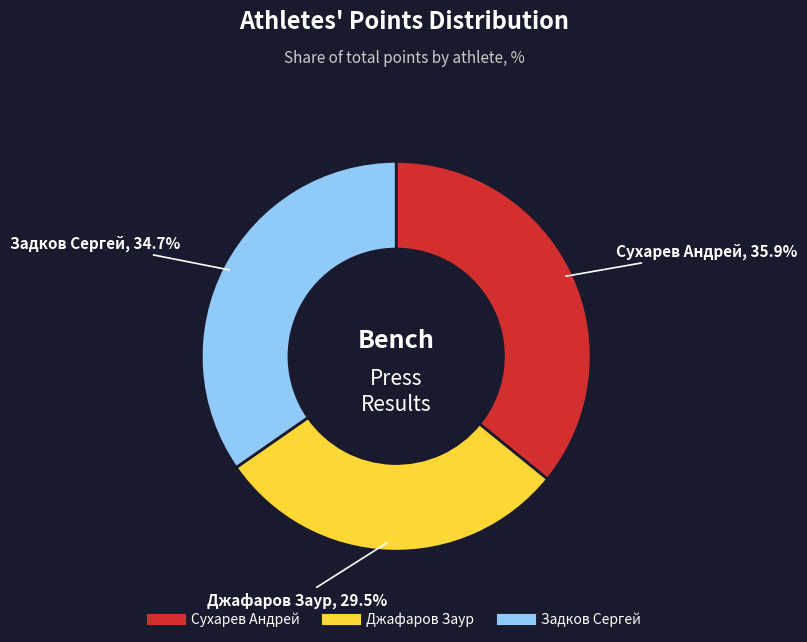

What percentage do Задков Сергей and Джафаров Заур together represent?

64.1%